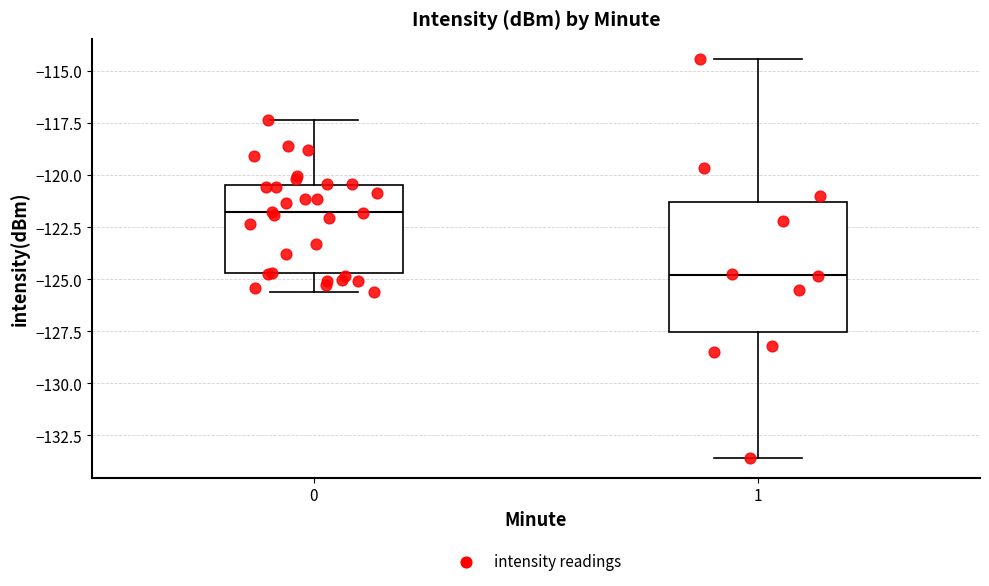

Which box has the highest median line?

0